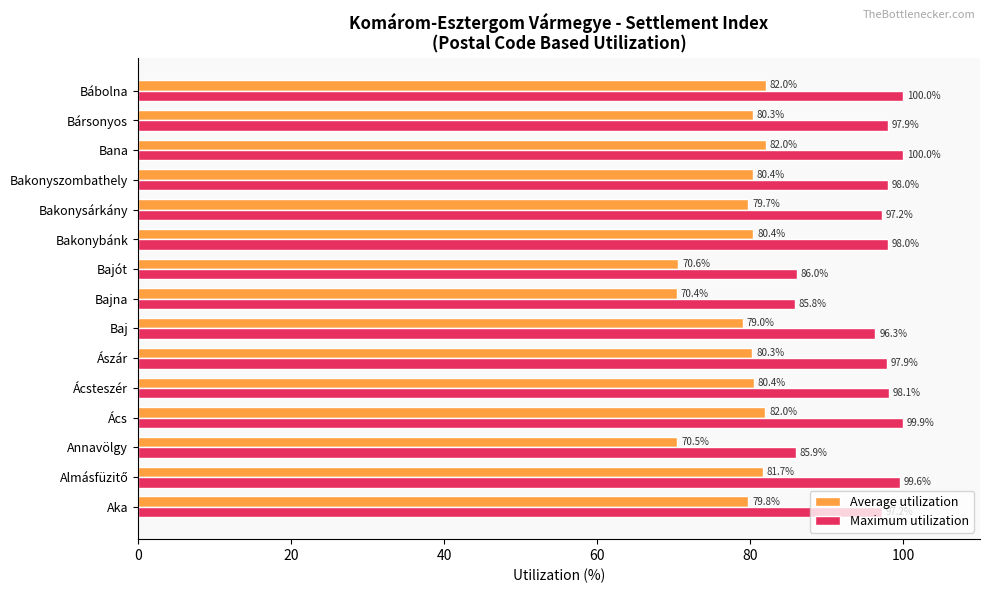

What is the difference between the second highest and second lowest values in the Maximum utilization series?

14.1